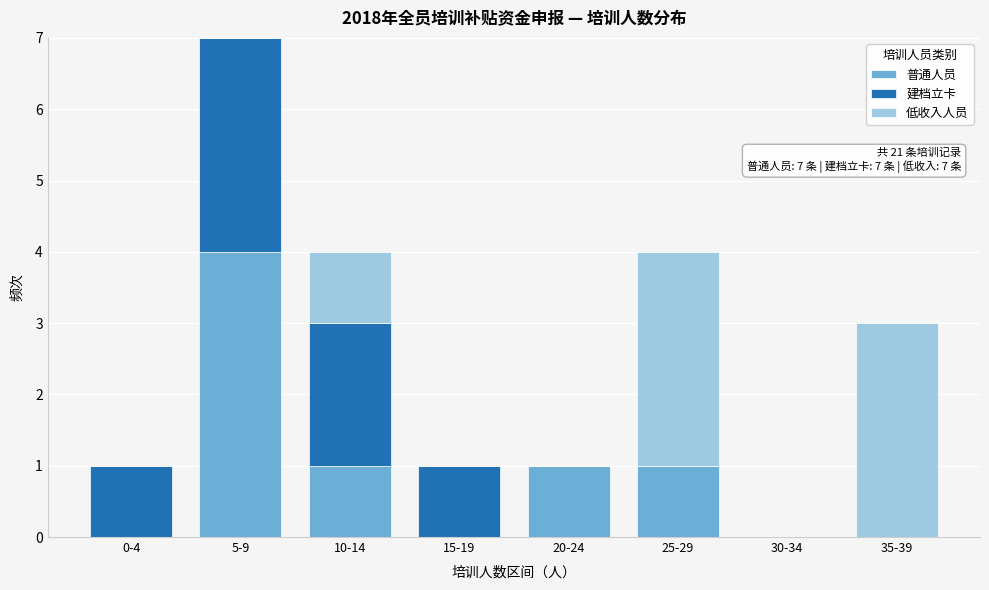

Reading right to left, list the values for the 普通人员 series.

35-39=0	30-34=0	25-29=1	20-24=1	15-19=0	10-14=1	5-9=4	0-4=0